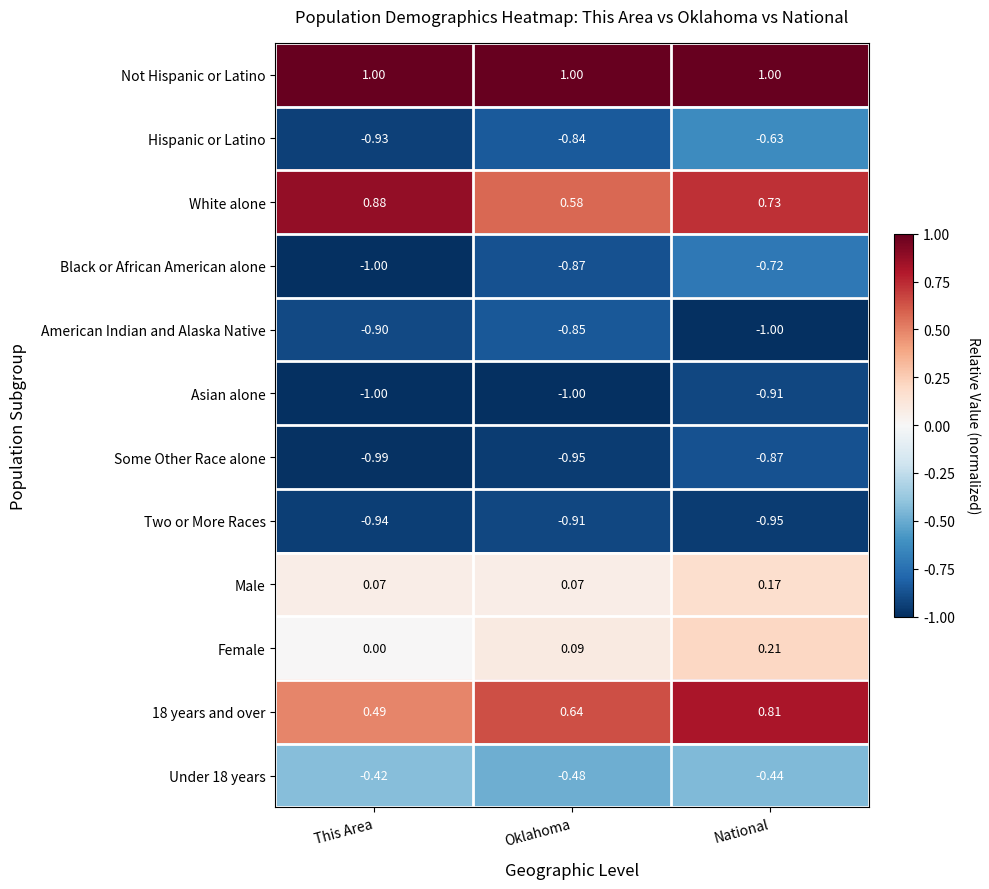

Which category has the highest value in the Female series?

National